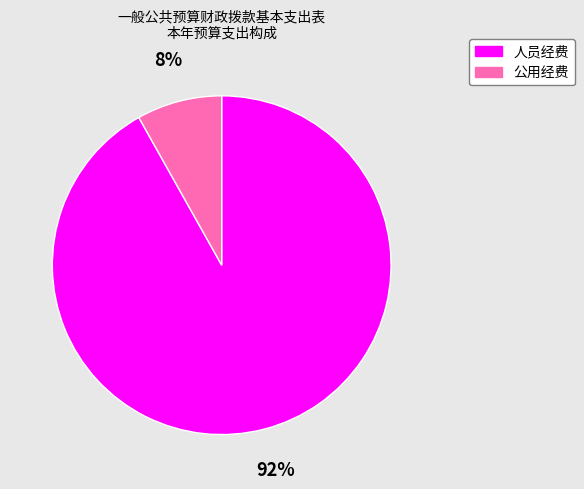

Rank the categories by value from highest to lowest.

人员经费, 公用经费